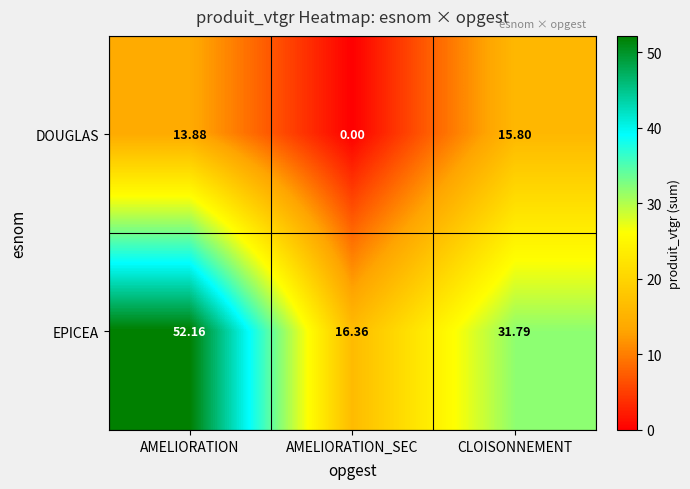

Where is EPICEA nearest to the value 34?

CLOISONNEMENT